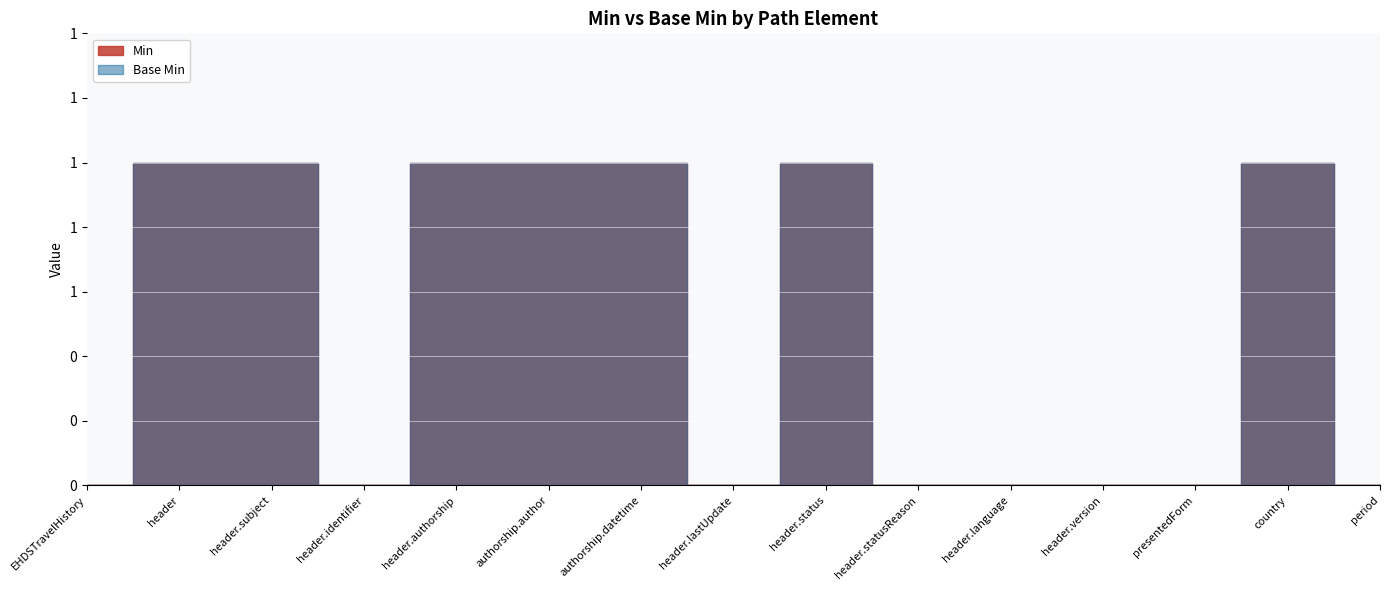

True or false: Min has a value of 1 at EHDSTravelHistory.header.status.

False